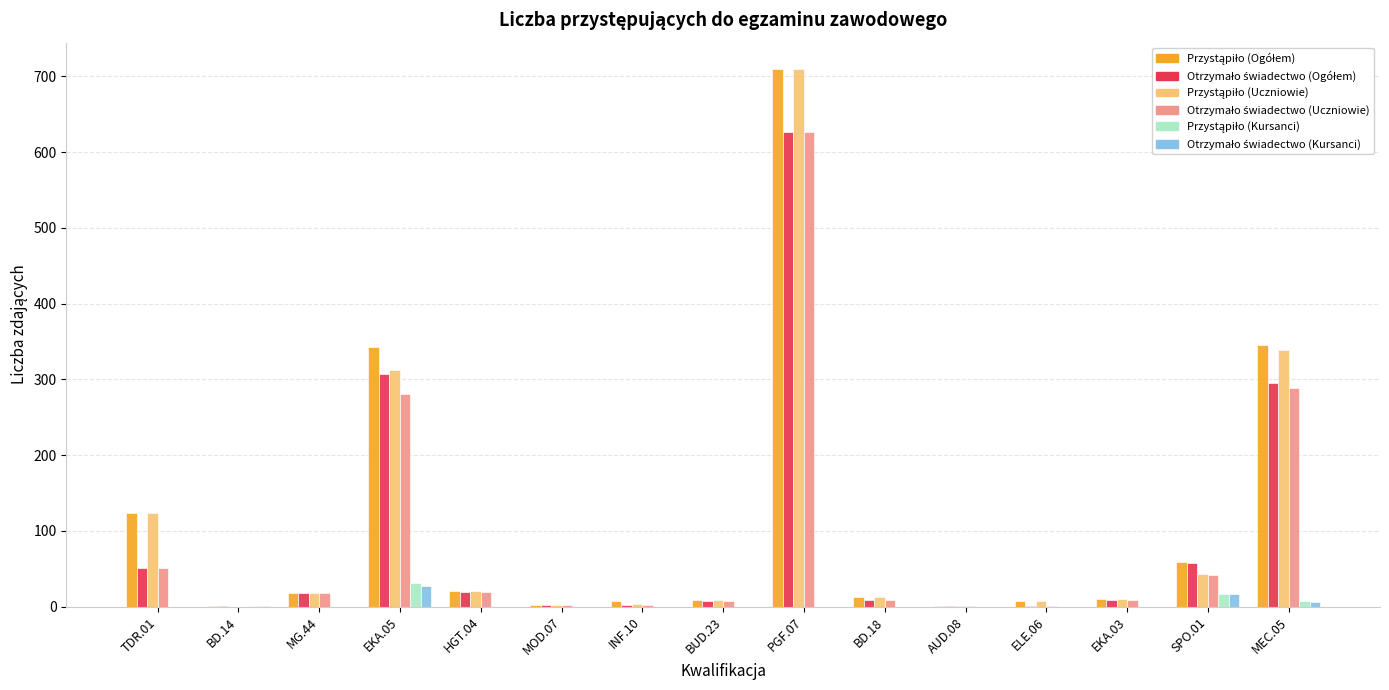

What is the greatest value displayed?

709